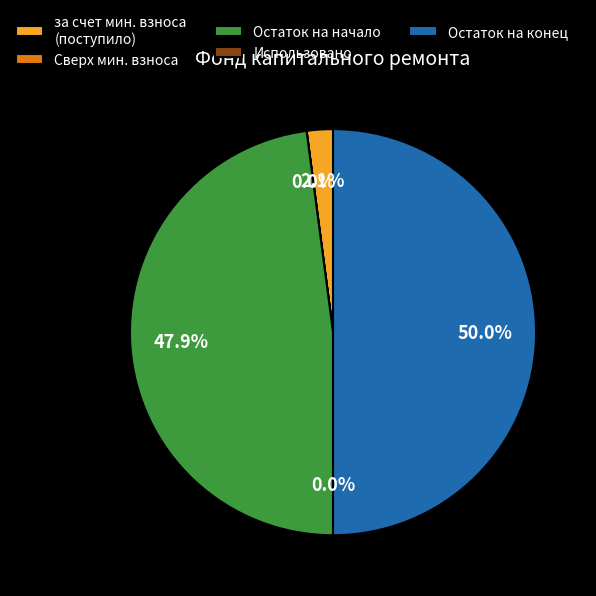

Between Остаток на начало and за счет мин. взноса (поступило), which is larger?

Остаток на начало